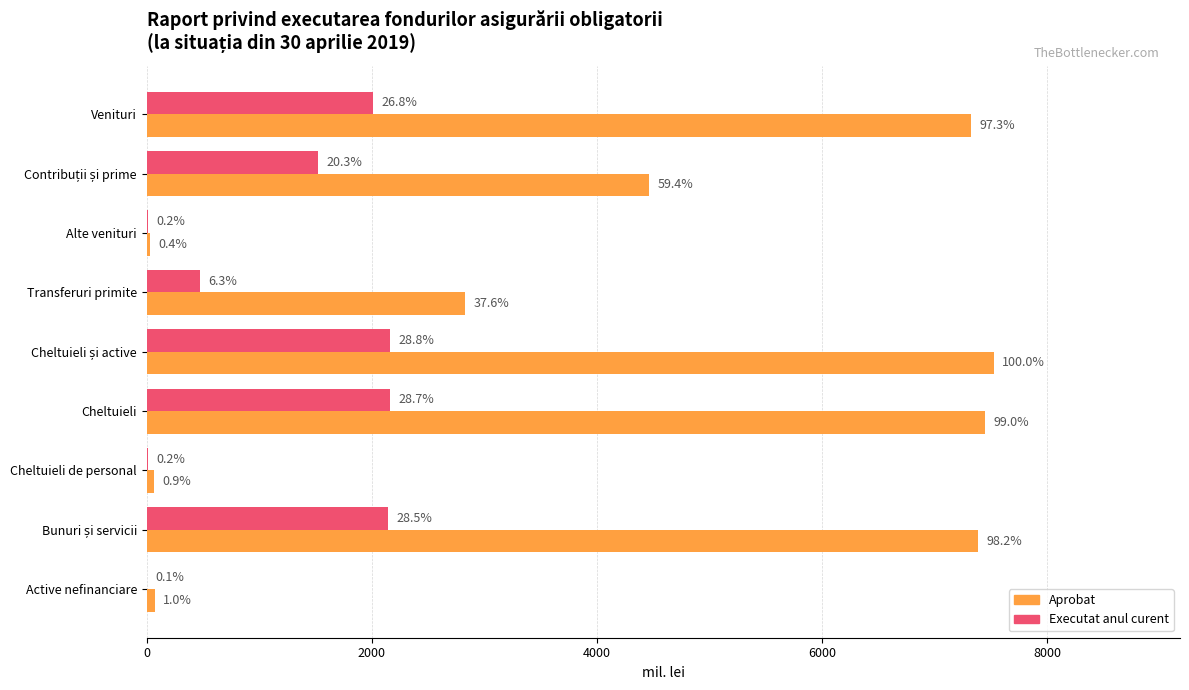

What are all the series names shown in the legend?

Aprobat, Executat anul curent